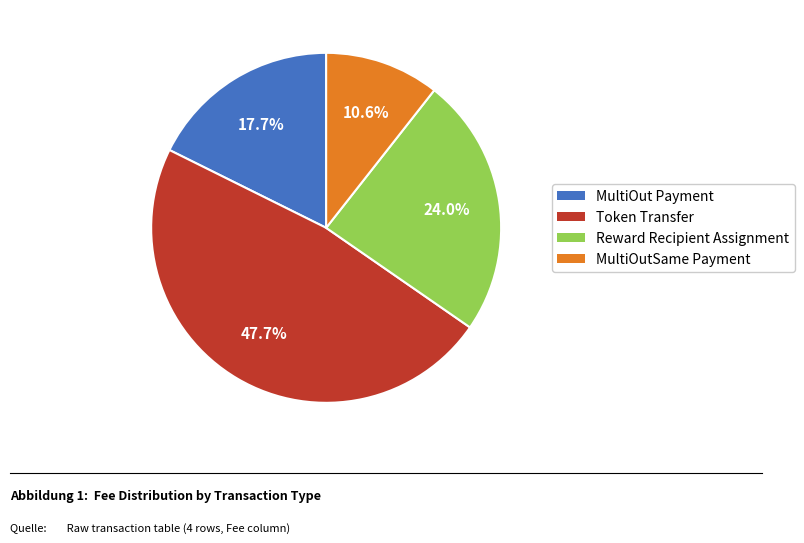

Which slice is the smallest?

MultiOutSame Payment